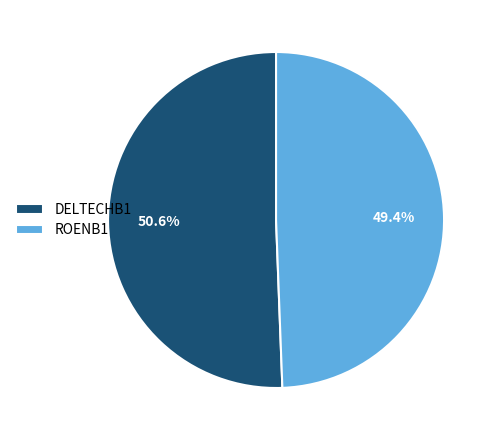

To the nearest percent, what is the difference between the DELTECHB1 and ROENB1 slice percentages?

1%